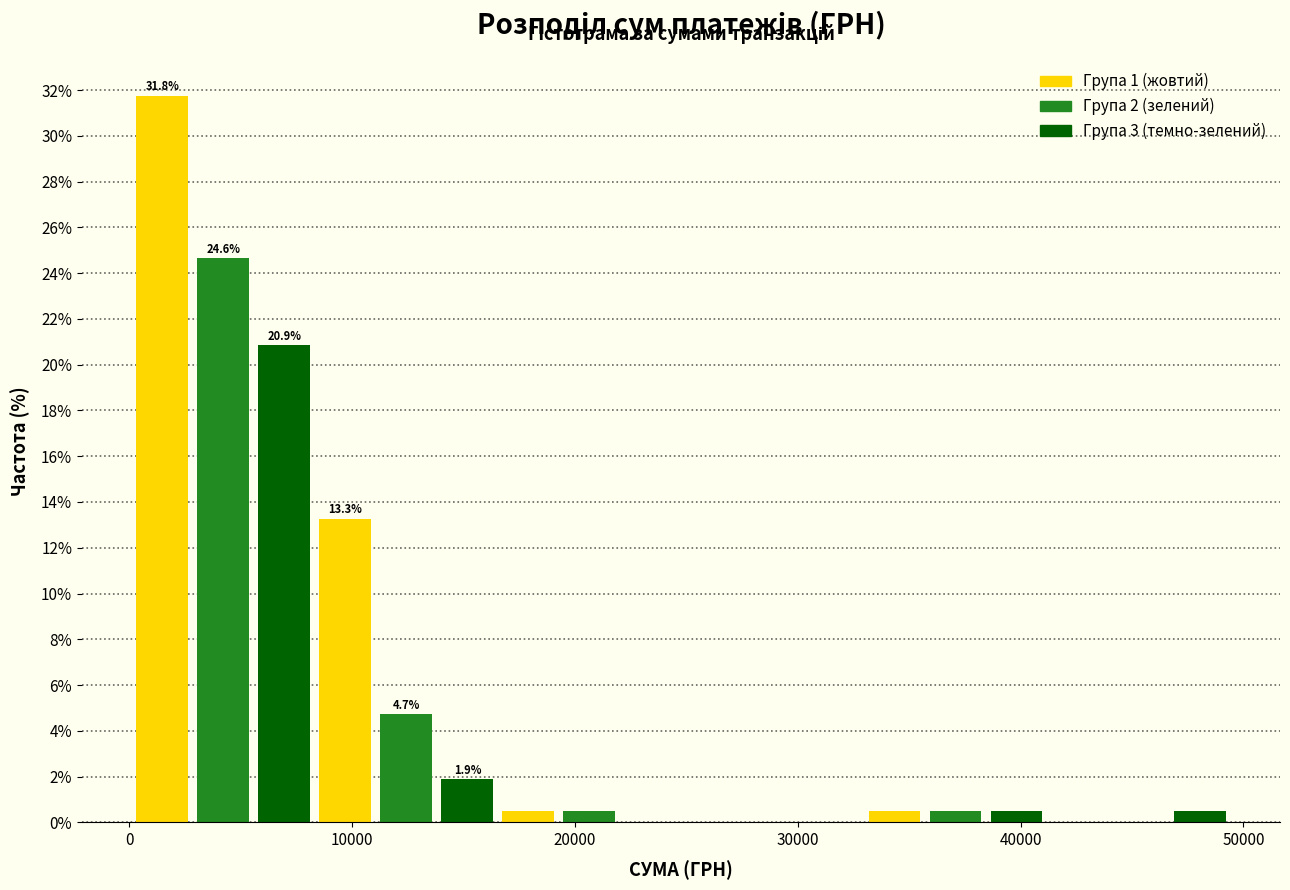

Read against the x-axis, roughly where is the centre of the tallest bar?

1000